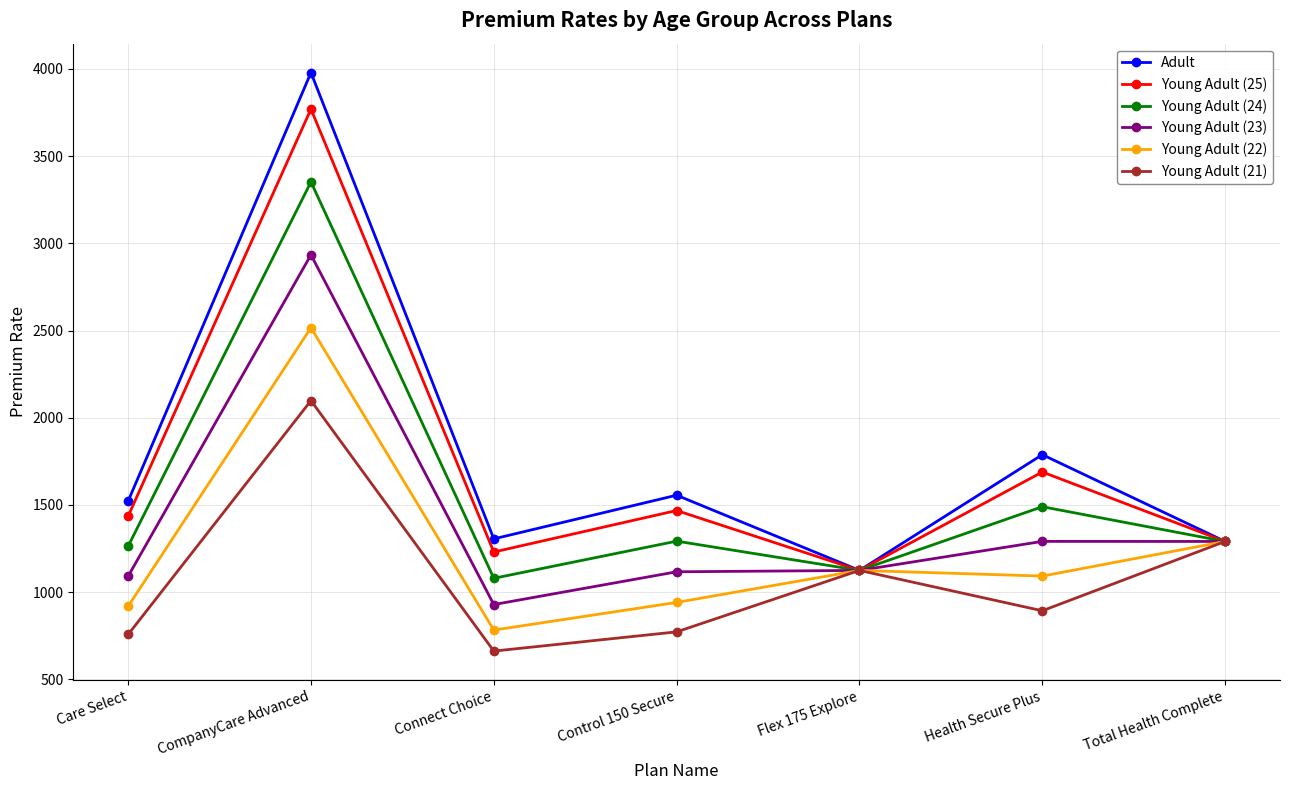

How many interior local peaks does the Adult series have?

3